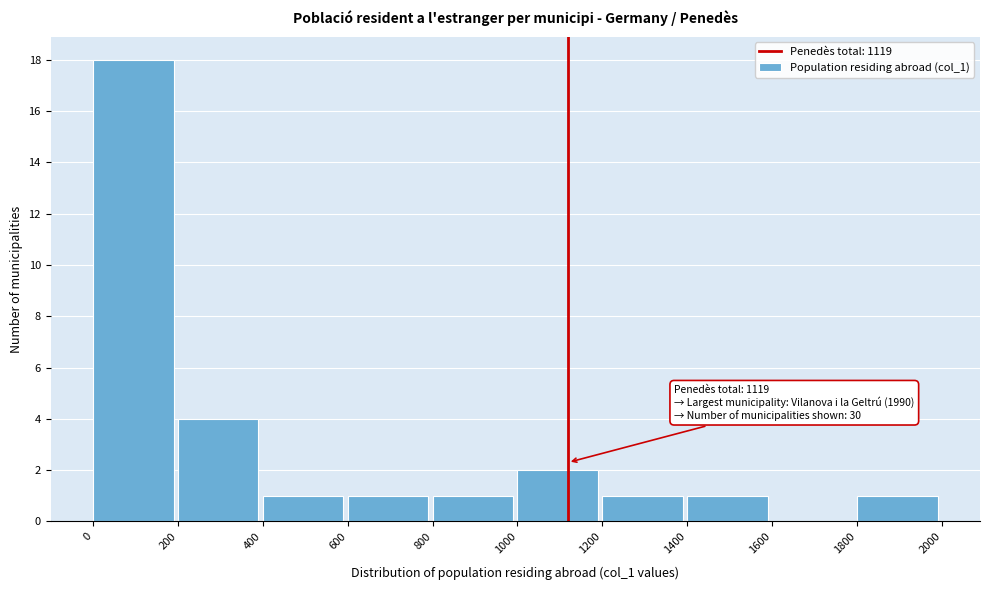

Which range on the x-axis has the tallest bar?

0 to 200